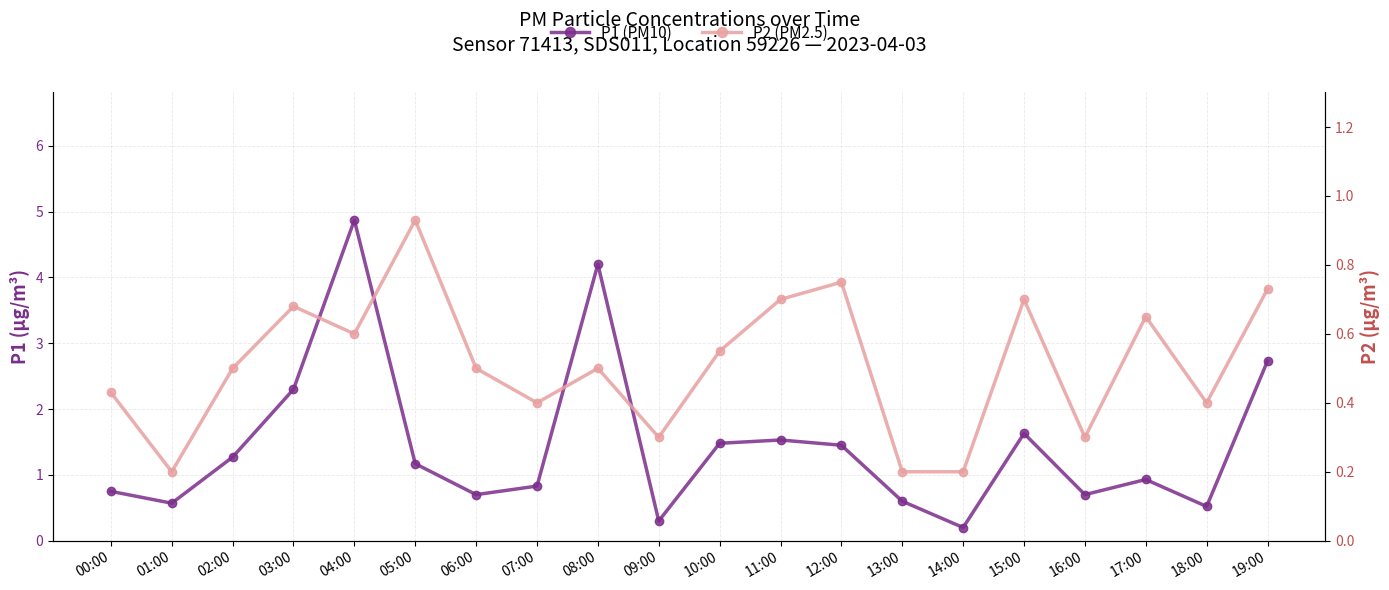

True or false: P2 (PM2.5) and P1 (PM10) cross at least once.

False